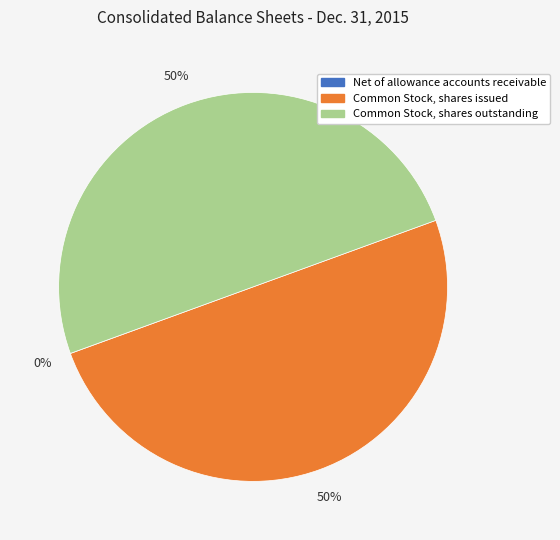

Do Common Stock, shares issued and Common Stock, shares outstanding together represent more than half of the pie?

Yes